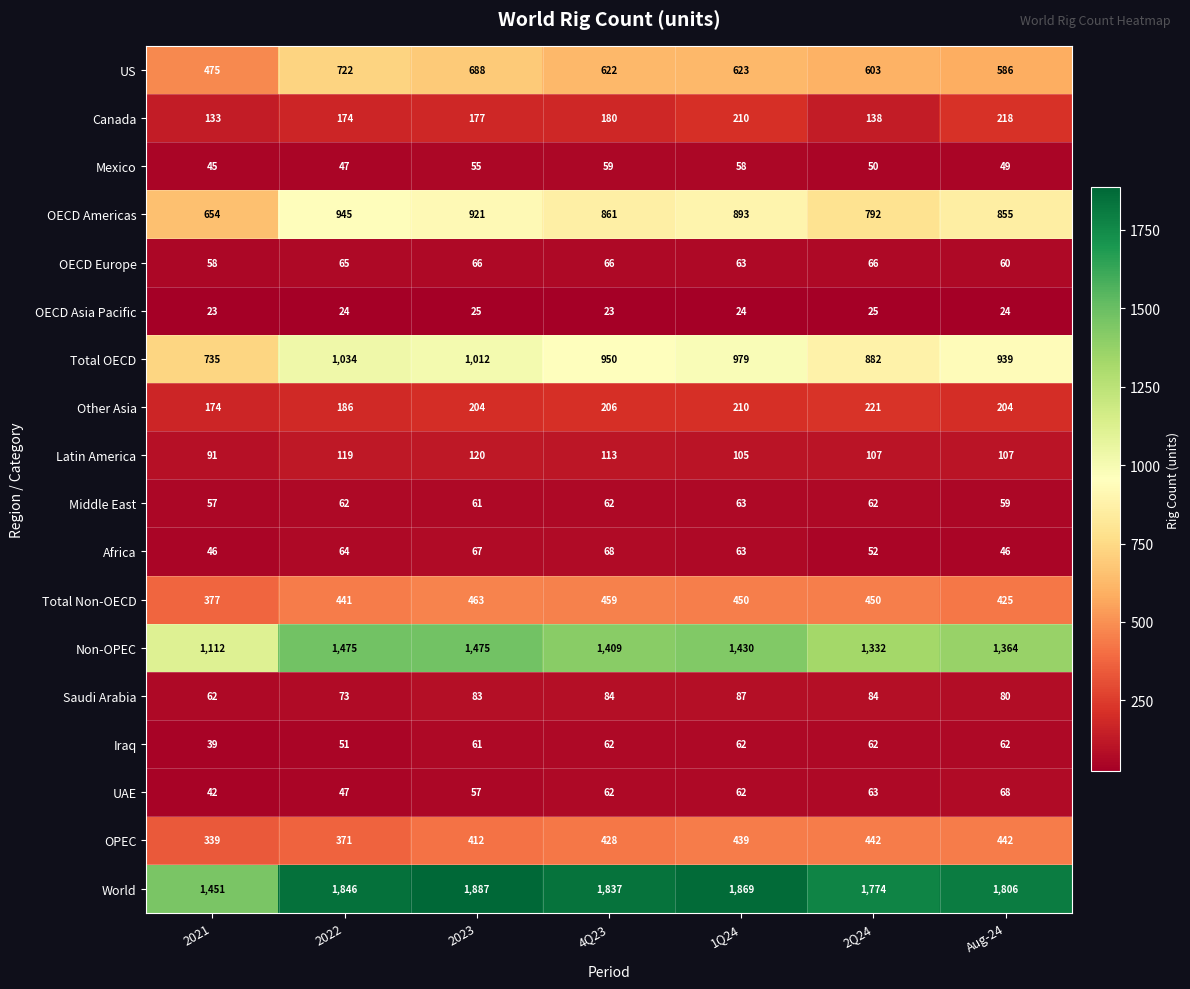

What is the difference between the second highest and minimum values in the Iraq series?

23